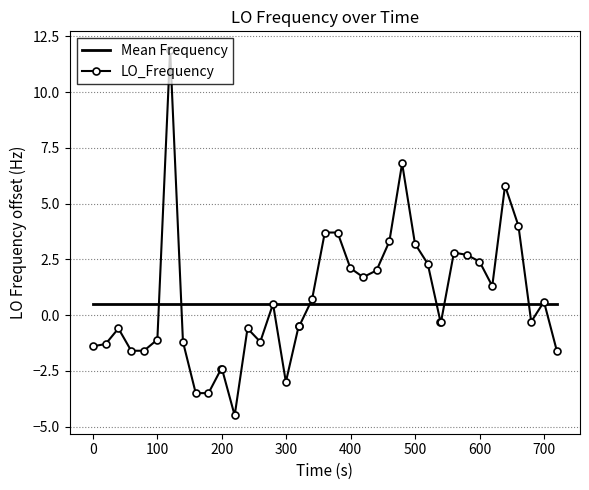

Which series has the widest spread of values?

LO_Frequency